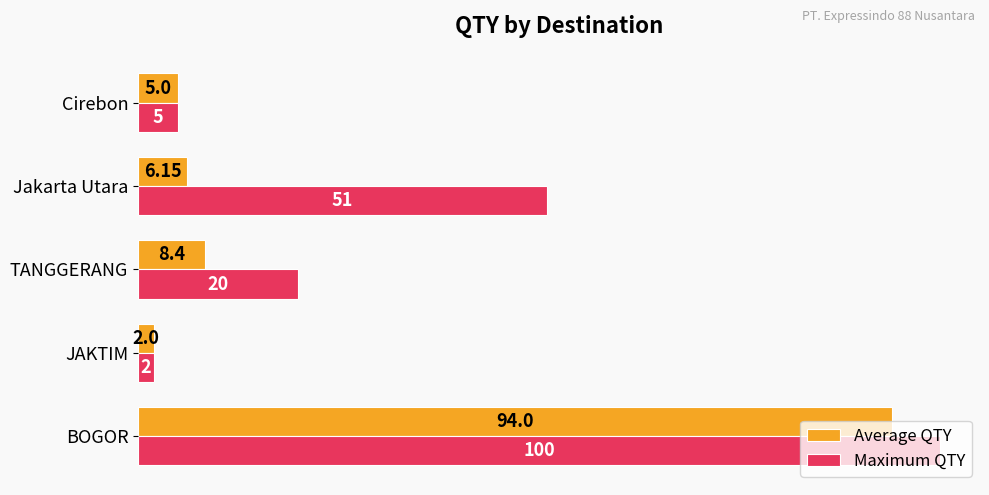

At which category is the sum across all series the highest?

BOGOR